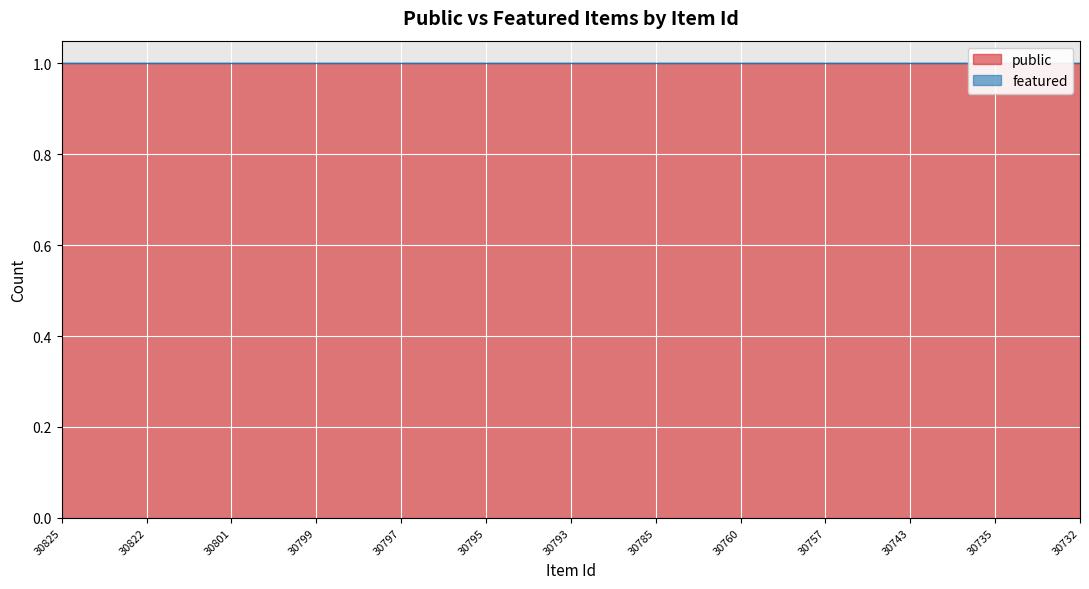

Rank the series by their average value, from highest to lowest.

public, featured